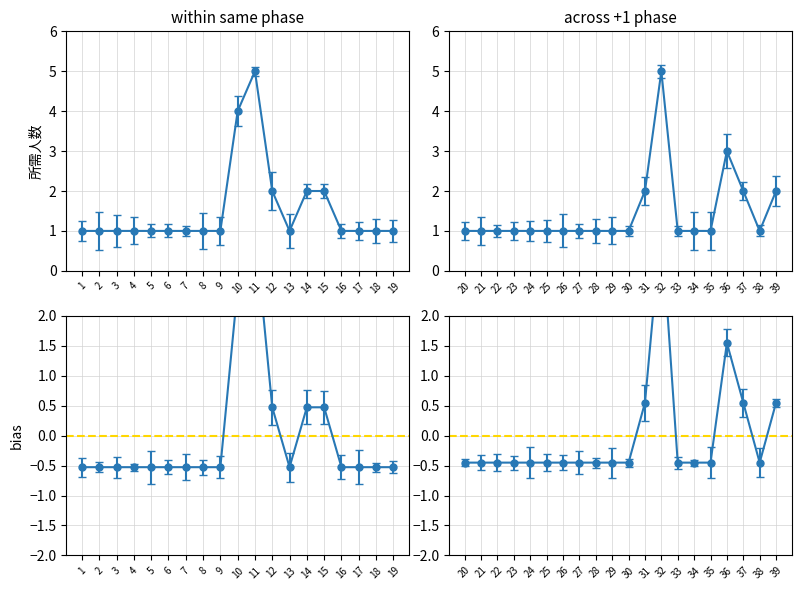

Is this an area chart (filled region under the line)?

No